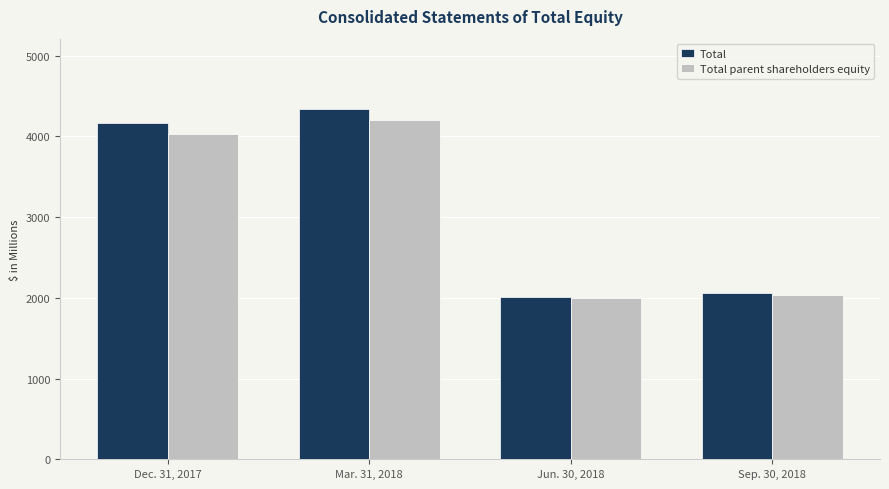

What is the minimum value shown in the chart?

1994.5